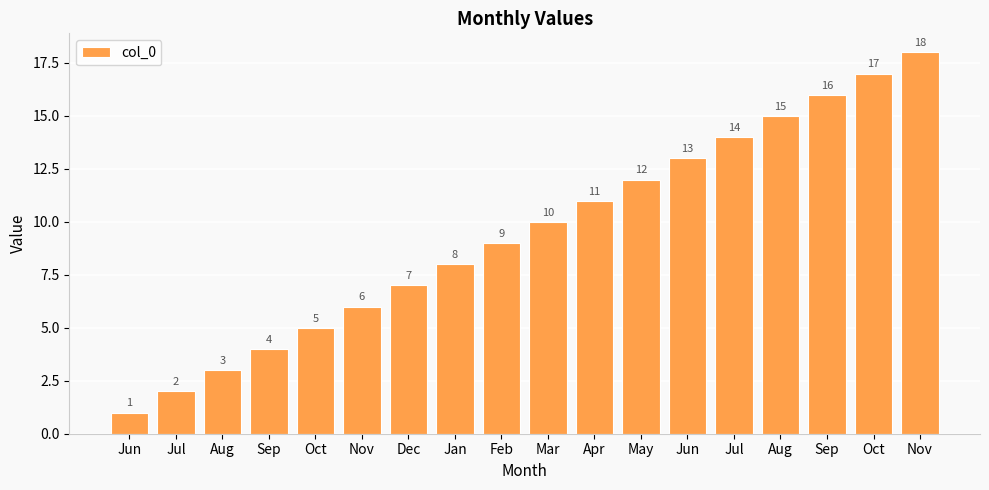

How many data points does each series have?

18